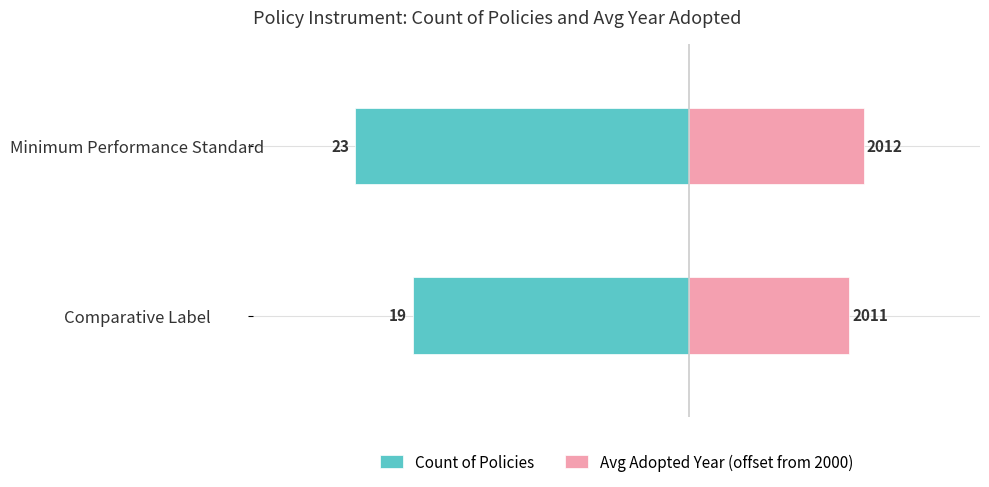

Rank the series by their average value, from highest to lowest.

Avg Adopted Year (offset from 2000), Count of Policies